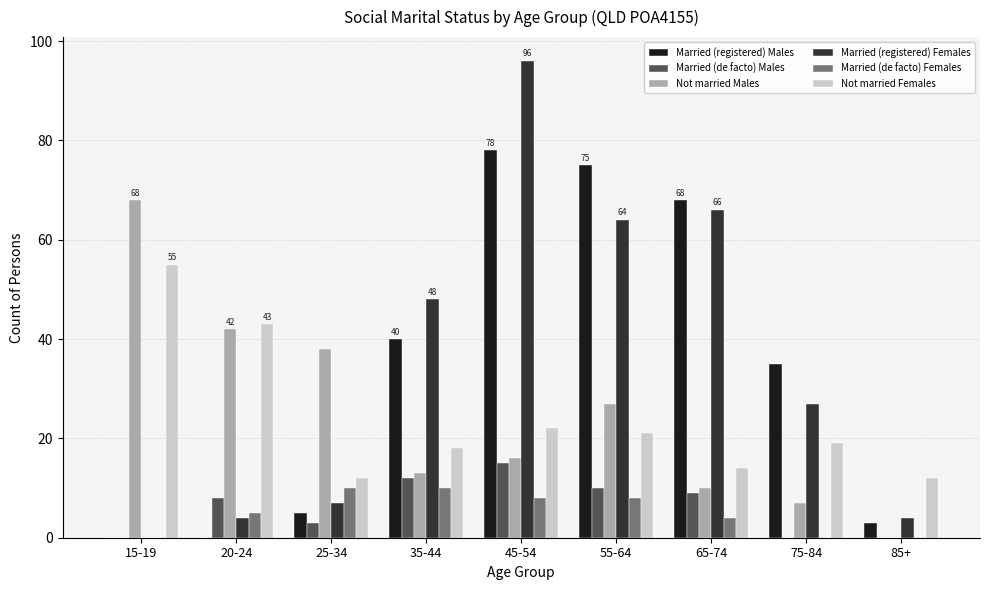

What are all the series names shown in the legend?

Married (registered) Males, Married (de facto) Males, Not married Males, Married (registered) Females, Married (de facto) Females, Not married Females